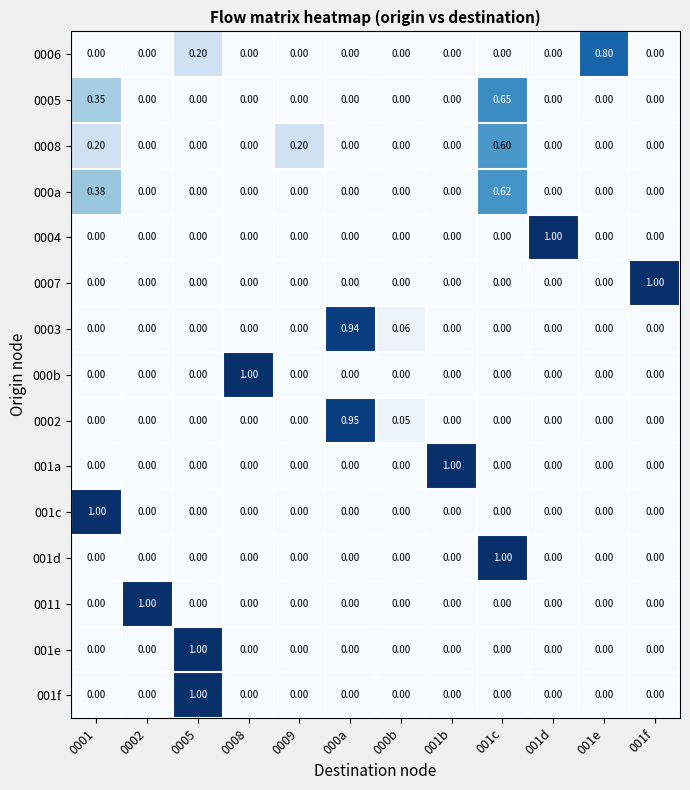

How many data points does each series have?

12